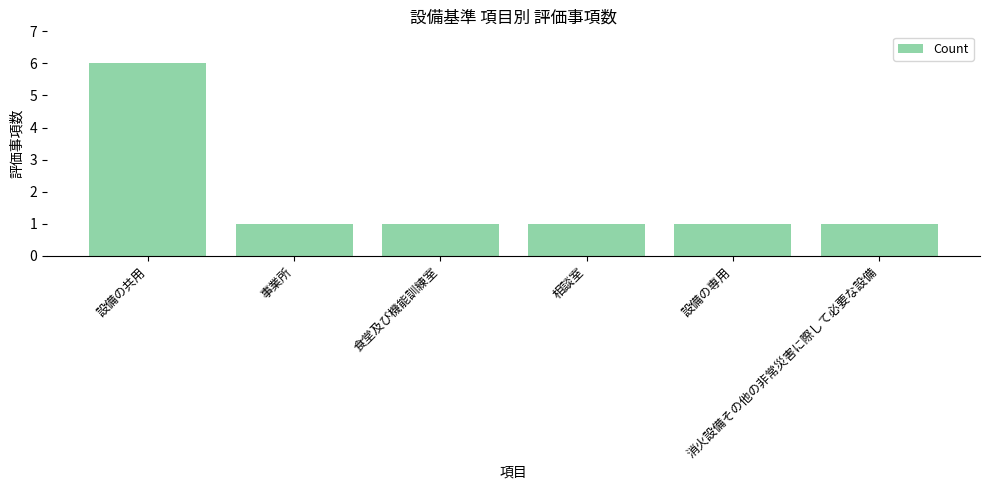

What is the value of the 2nd bar from the left?

1